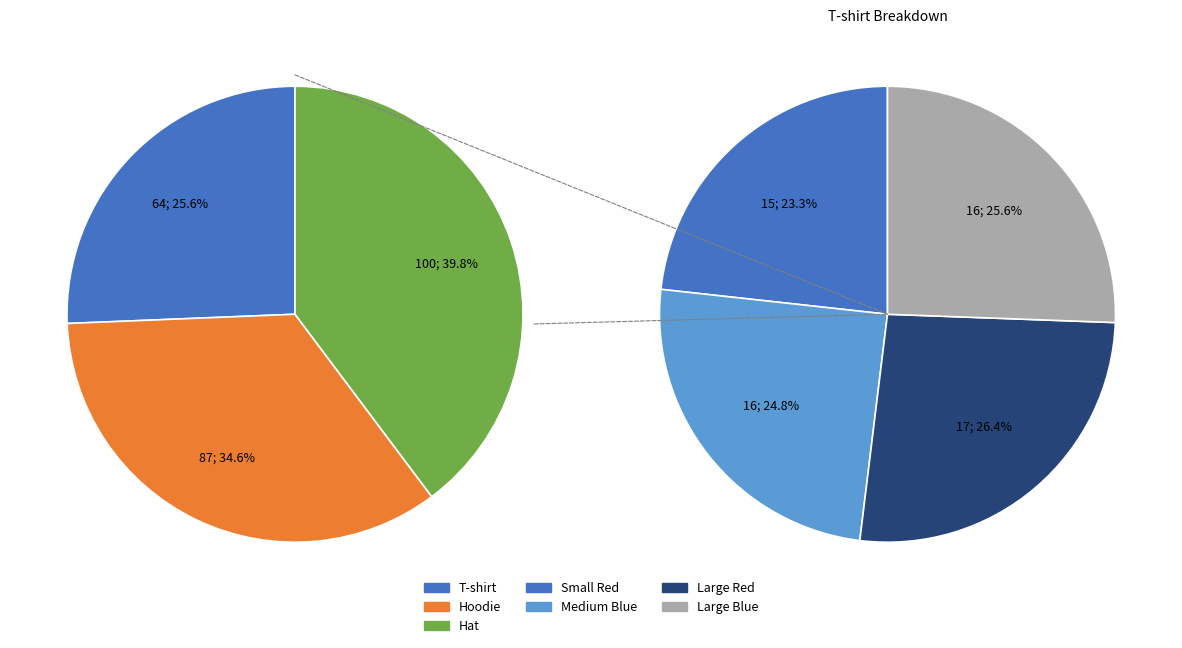

What percentage is NOT represented by T-shirt Large Red?

93.2%